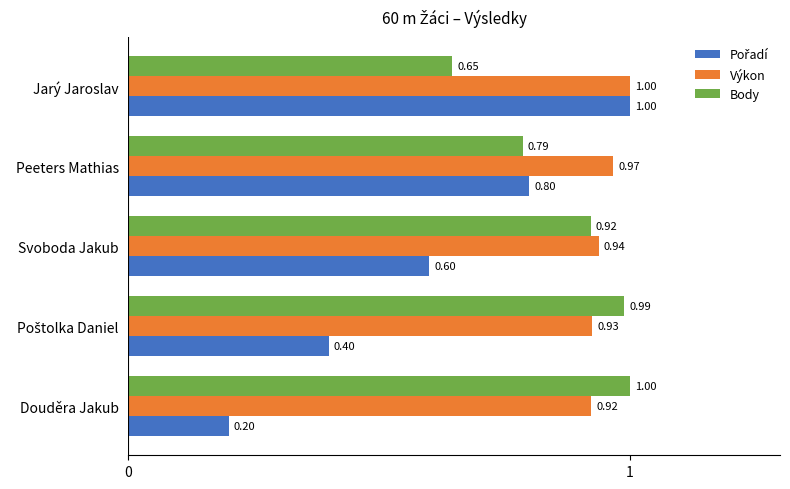

Count the number of categories in the chart.

5